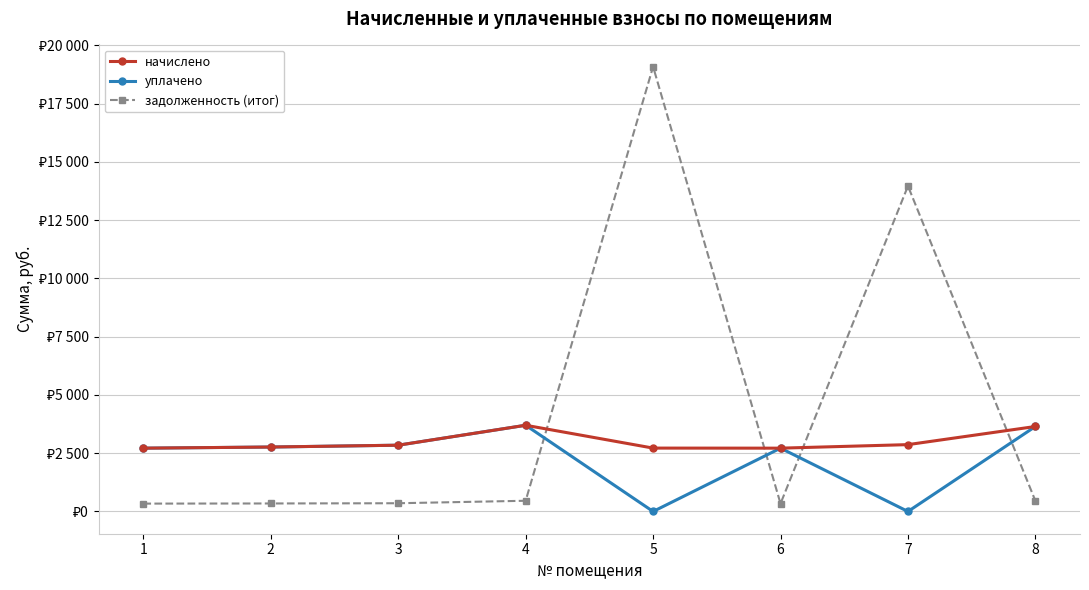

Reading left to right, extract all data points from this chart.

начислено: 1=2717.5	2=2766.2	3=2844.7	4=3700.7	5=2720.5	6=2717.5	7=2869.1	8=3647.8
уплачено: 1=2717.5	2=2766.2	3=2844.7	4=3700.7	5=0.0	6=2717.5	7=0.0	8=3647.8
задолженность (итог): 1=337.9	2=344.0	3=353.7	4=460.1	5=19089.5	6=337.9	7=13967.2	8=453.6